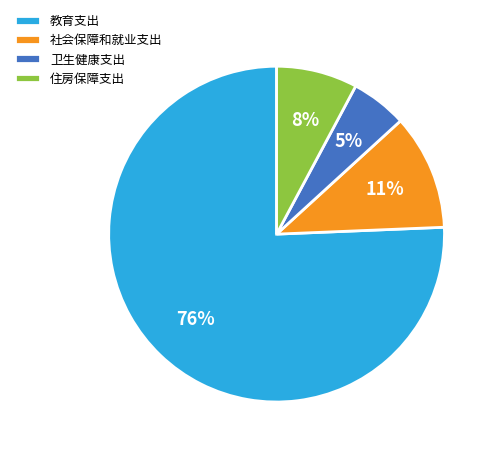

True or false: 卫生健康支出 accounts for 20% of the total.

False